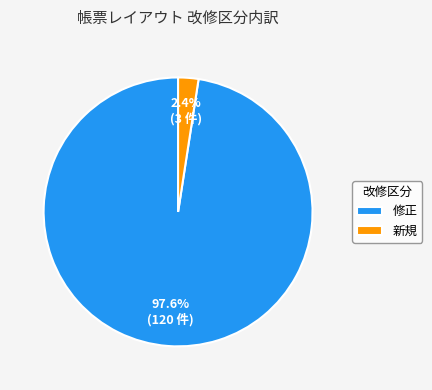

Which slice is the smallest?

新規